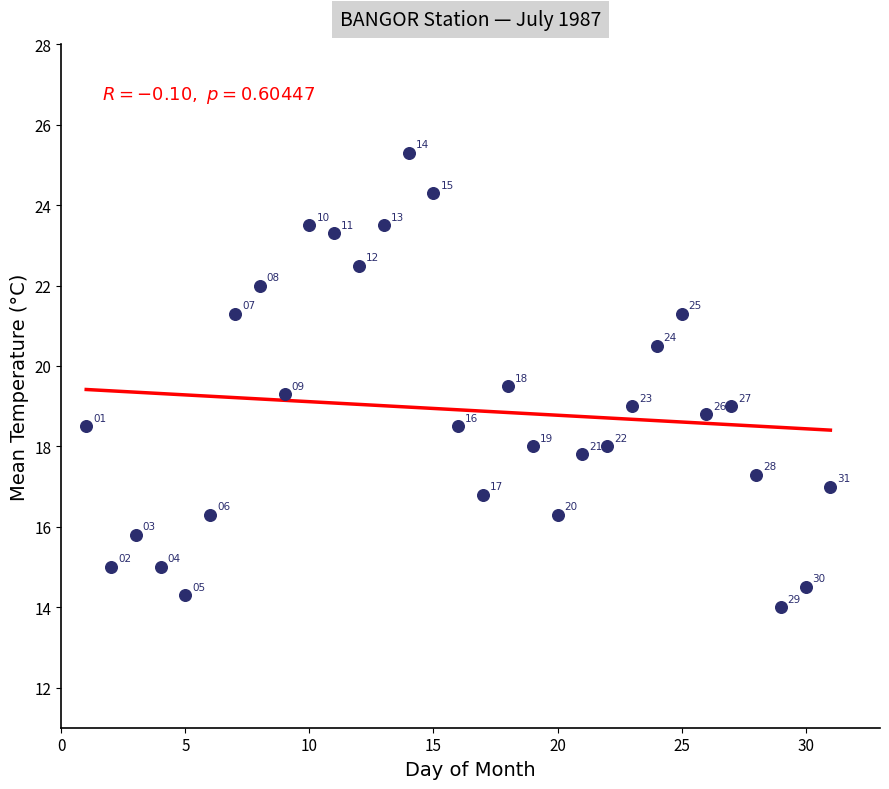

What is the range of Y values (max minus min)?

11.3